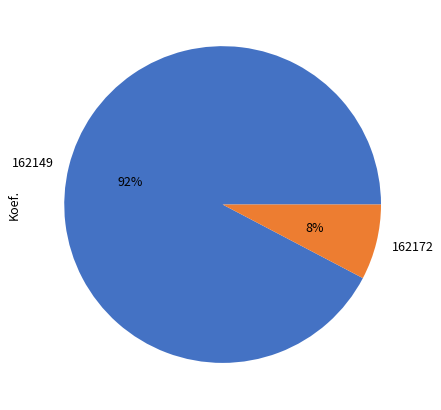

To the nearest percent, what is the average slice percentage?

50%